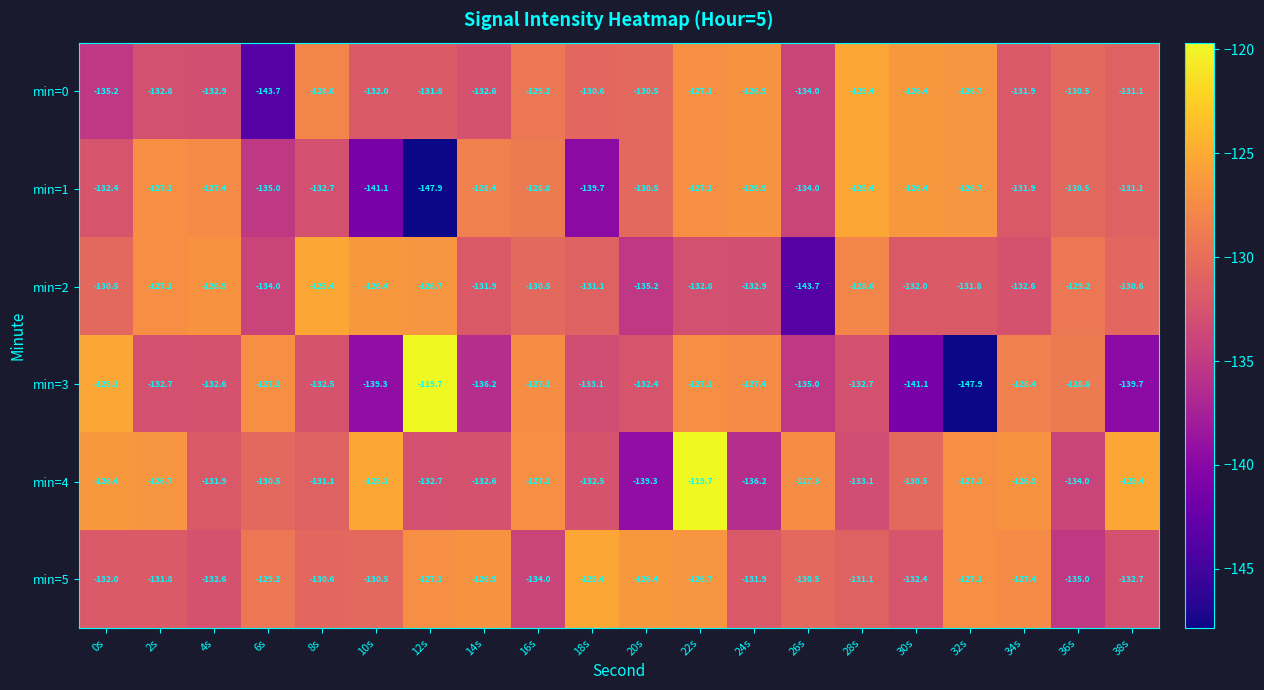

At which label does min=5 first exceed -130?

6s